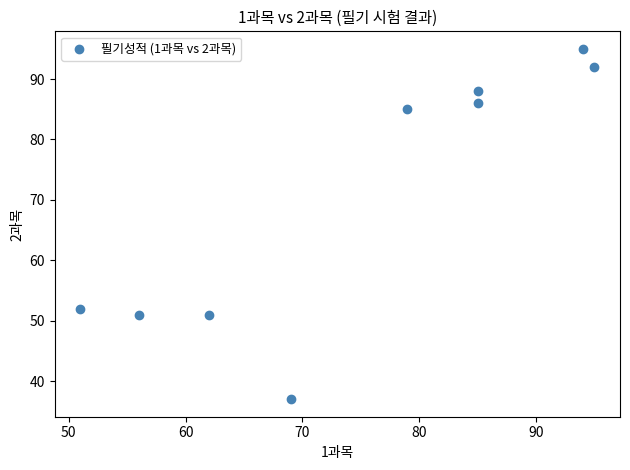

What is the average X value?

75